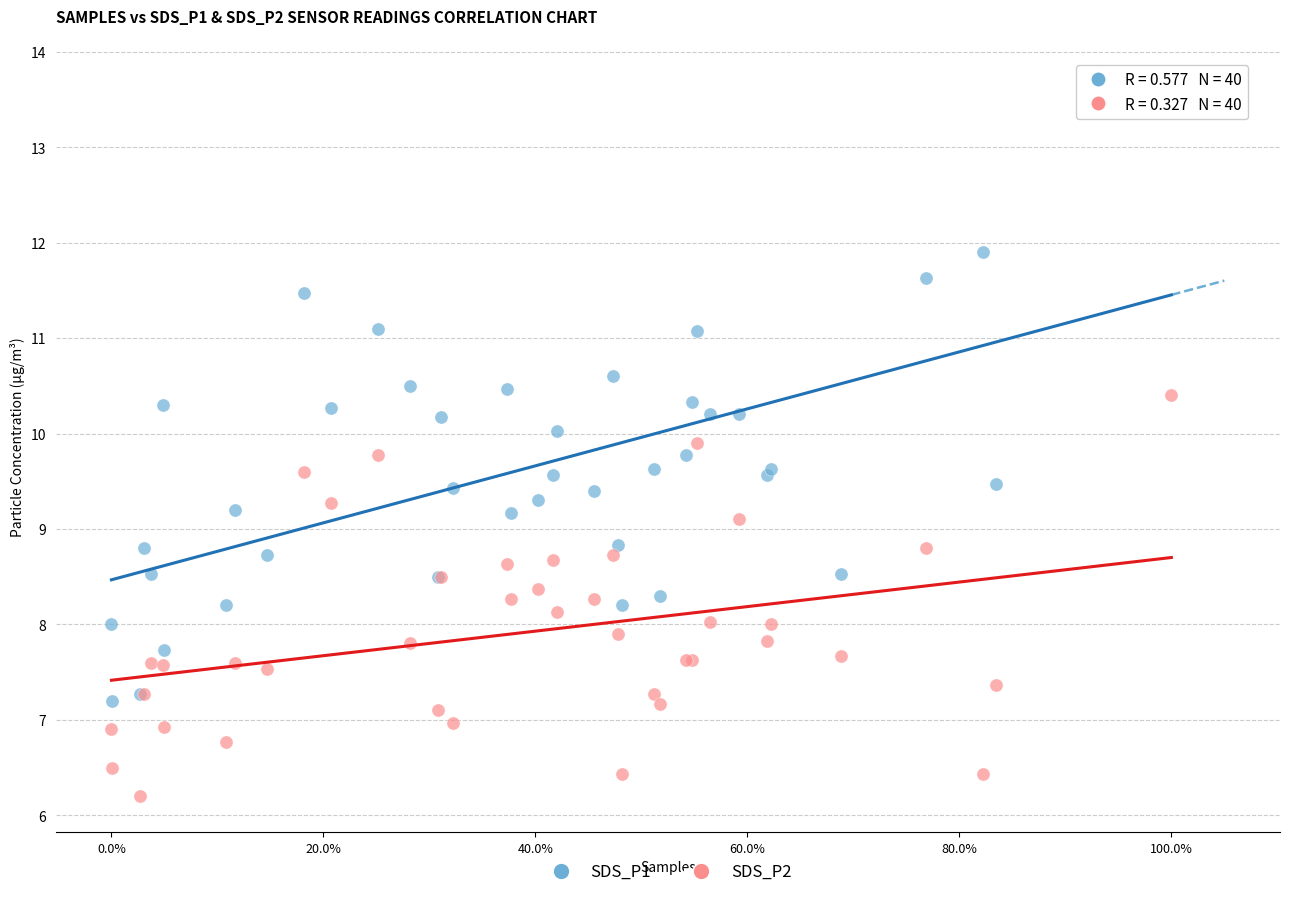

Which series contains the highest Y value?

SDS_P1